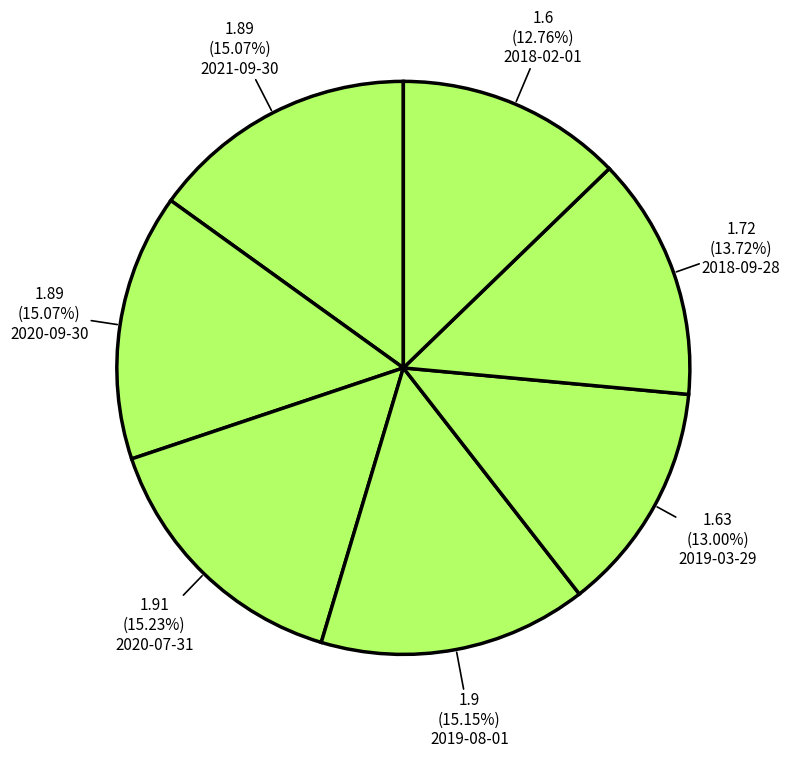

Is it true that 2021-09-30 is 25% of the pie?

False